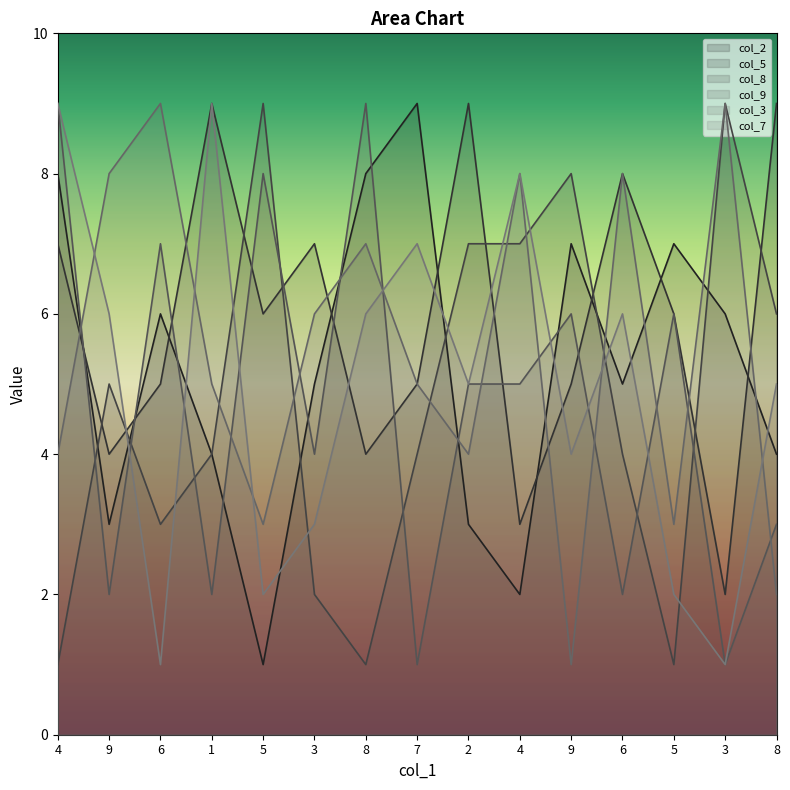

What is the minimum value for col_2?

1